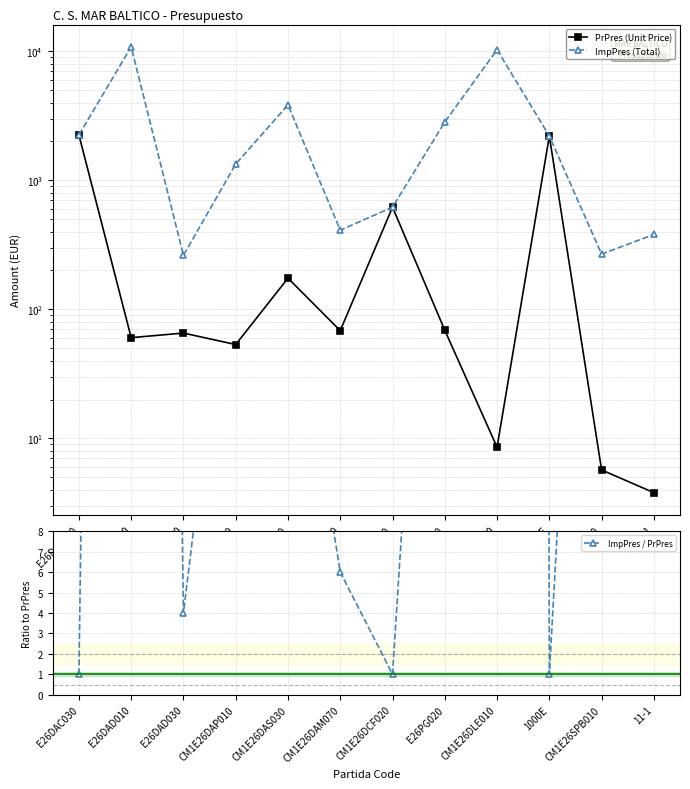

What is the difference between the maximum and minimum values in the ImpPres (Total) series?

10538.9